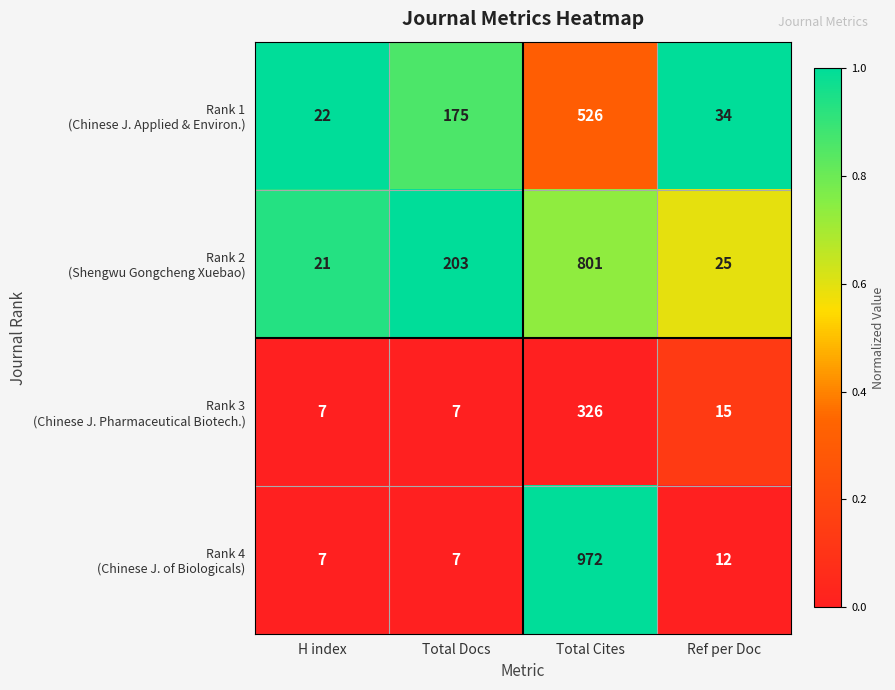

What is the total value across all series at Ref per Doc?

86